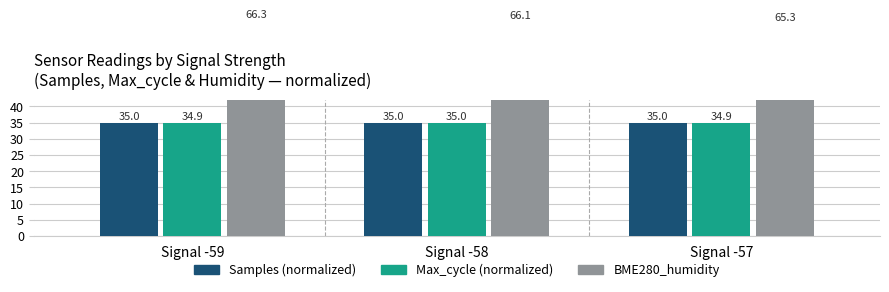

The value of BME280_humidity at Signal -59 is 66.3. True or false?

True